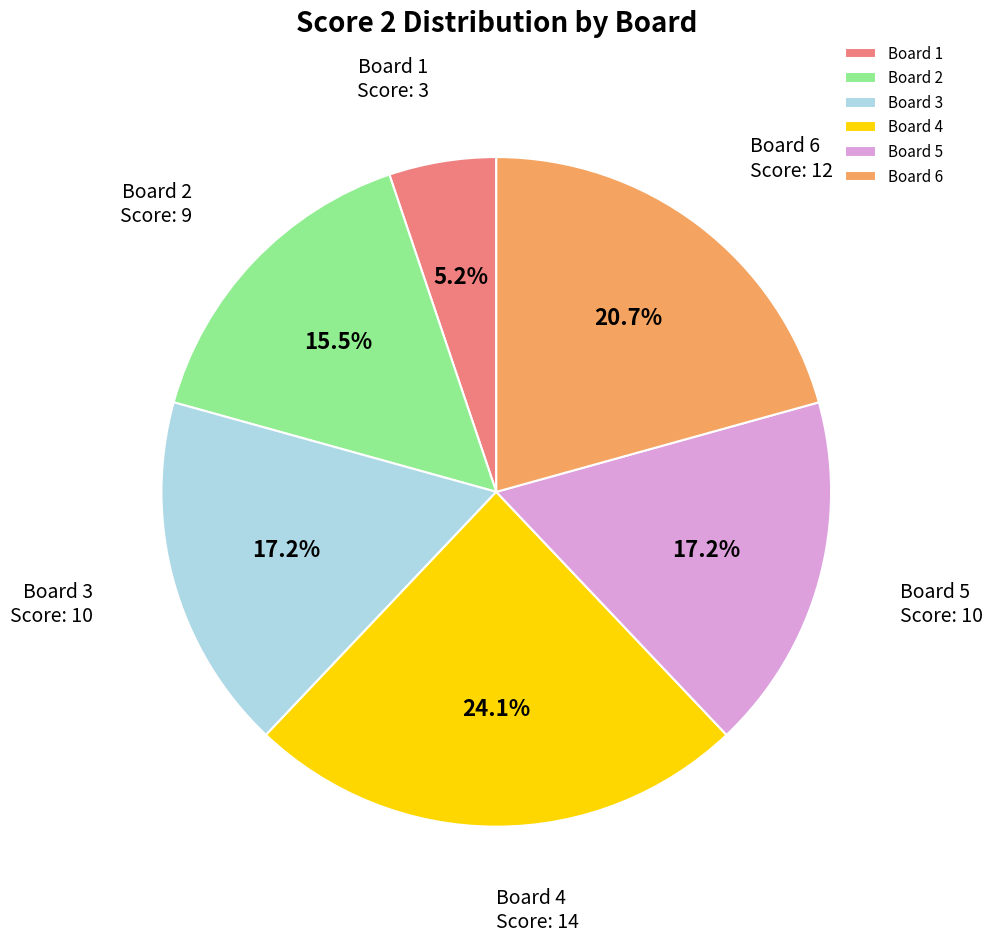

What is the ratio of the value at Board 1 to the value at Board 3?

0.3